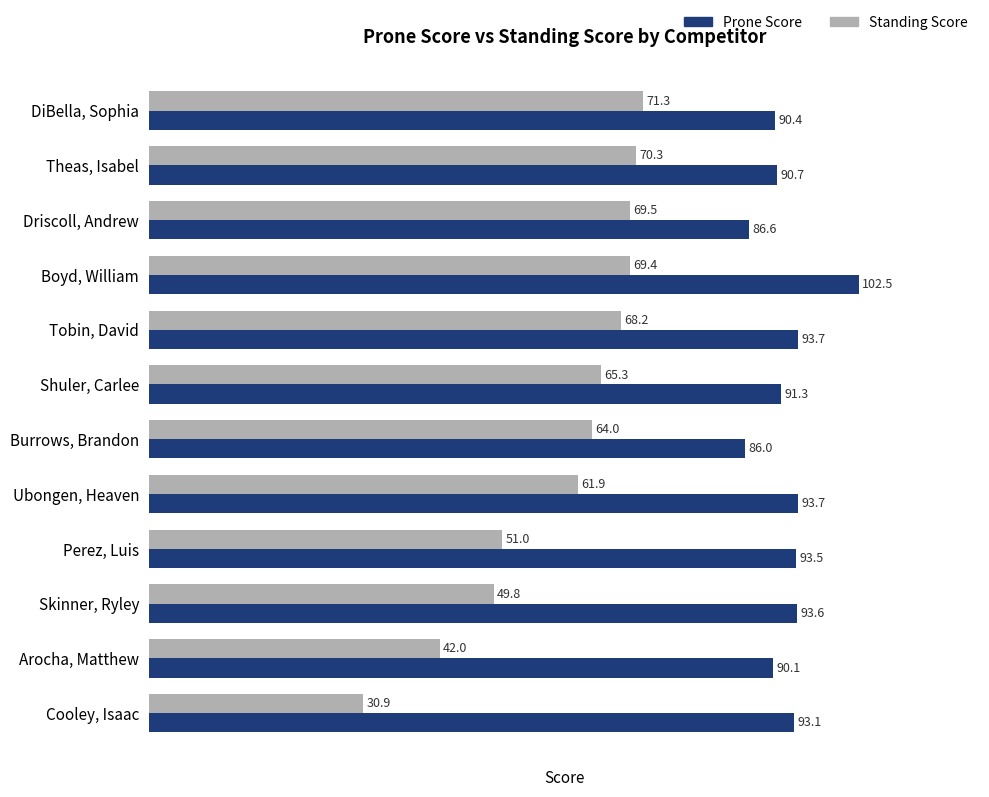

What is the difference between the maximum and minimum values in the Prone Score series?

16.5